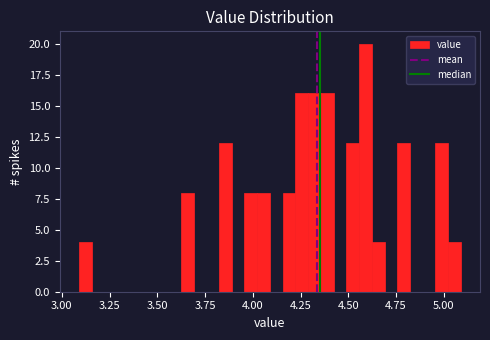

Read against the x-axis, roughly where is the centre of the tallest bar?

4.60